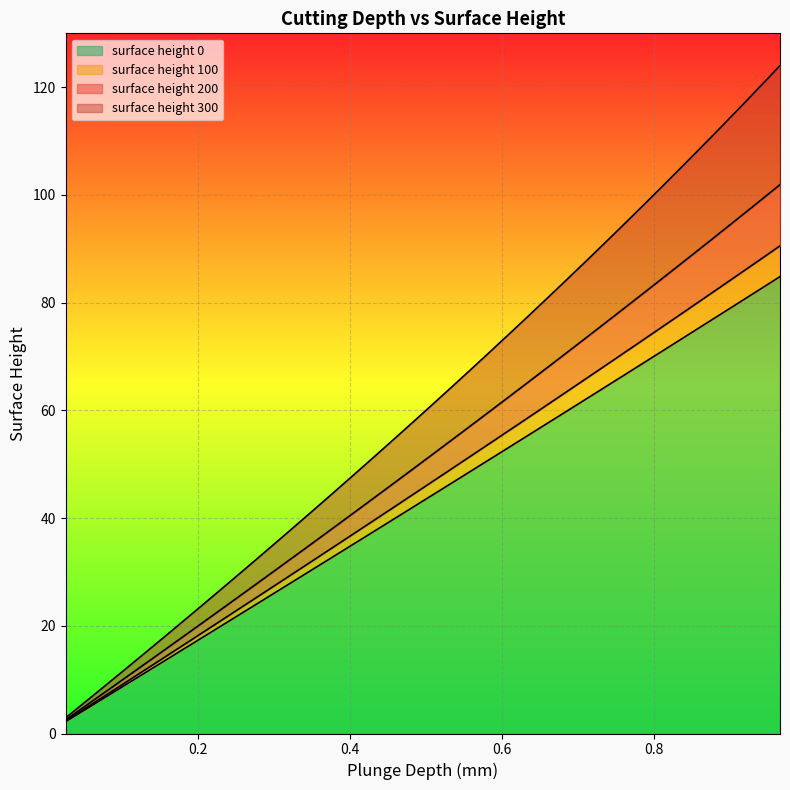

What is the maximum value for surface height 0?

84.8